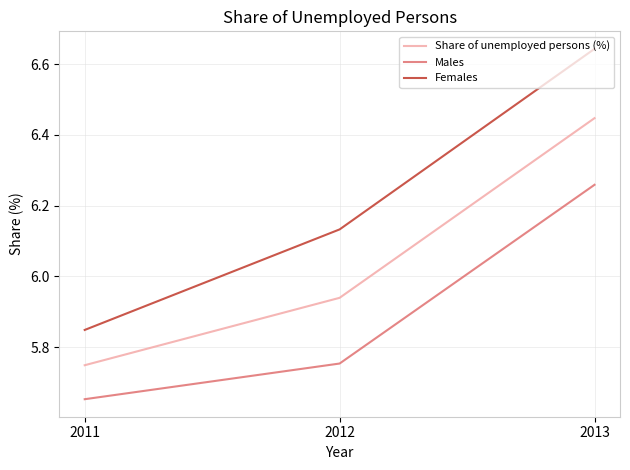

What is the total value across all series at 2012?

17.8